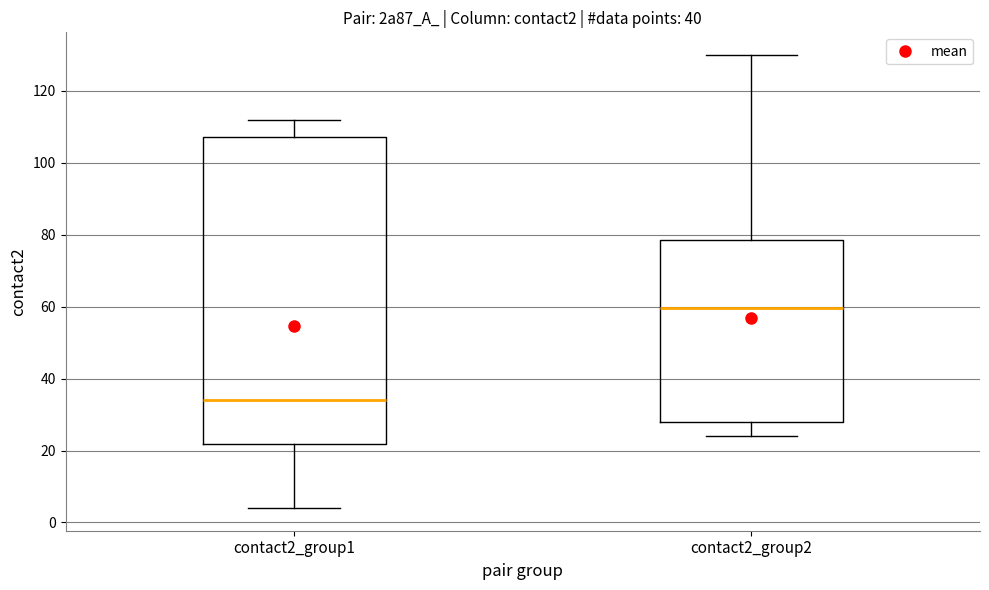

Comparing the boxes themselves (not the whiskers), which one is the tallest?

contact2_group1